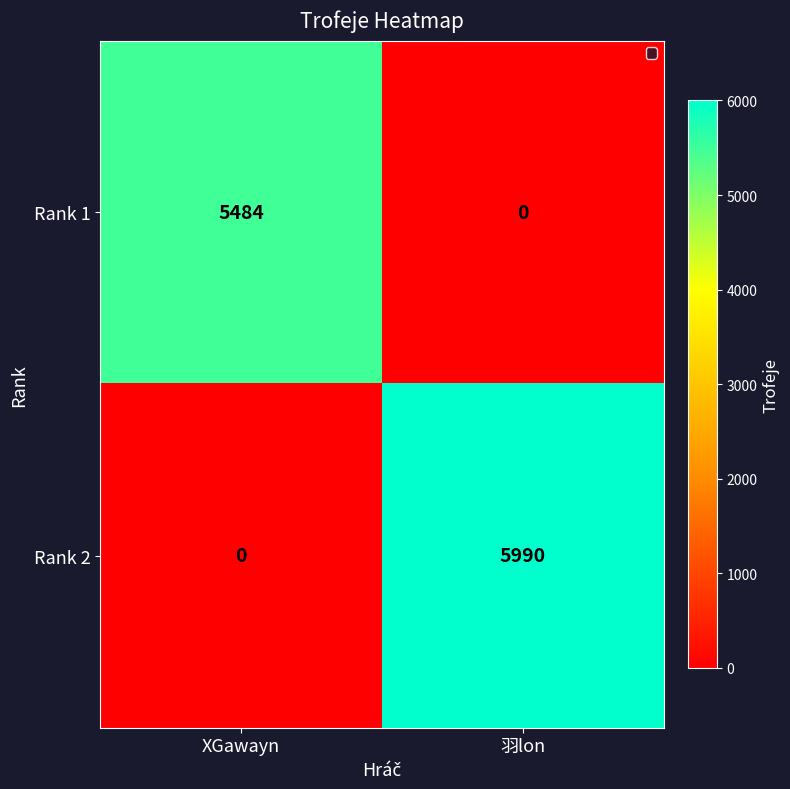

How many categories are shown in the chart?

2